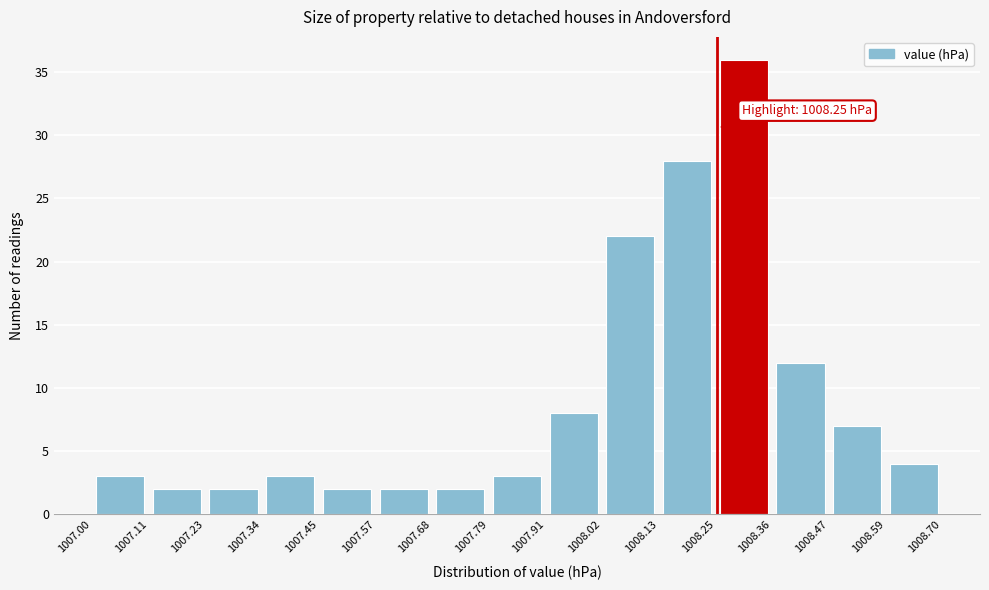

Over which range of the x-axis is the bar tallest?

1008.25 to 1008.36